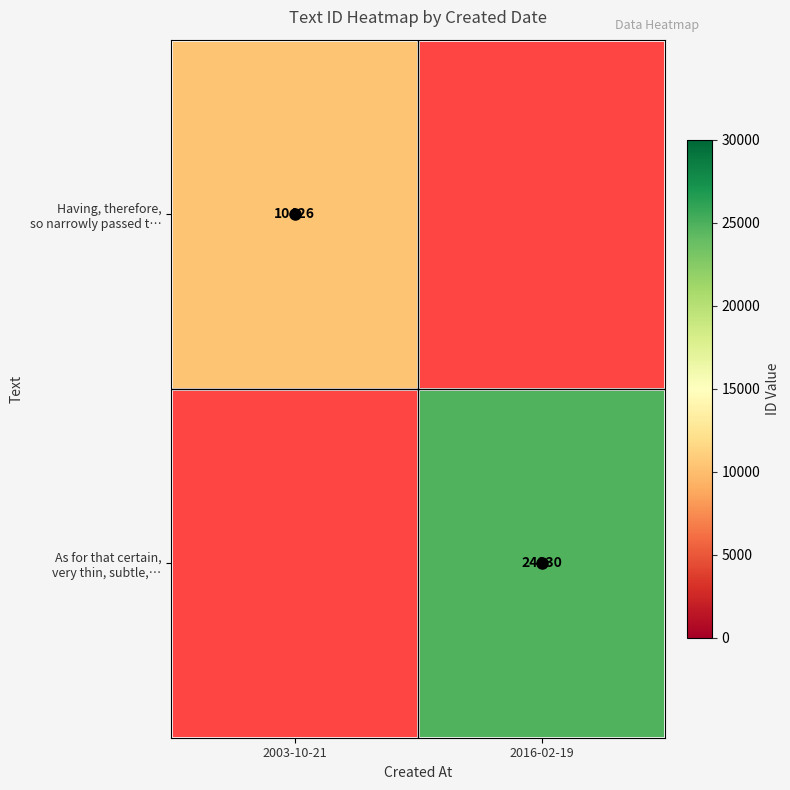

True or false: Having, therefore, so narrowly passed t… has a value of 10426.0 at 2003-10-21.

True